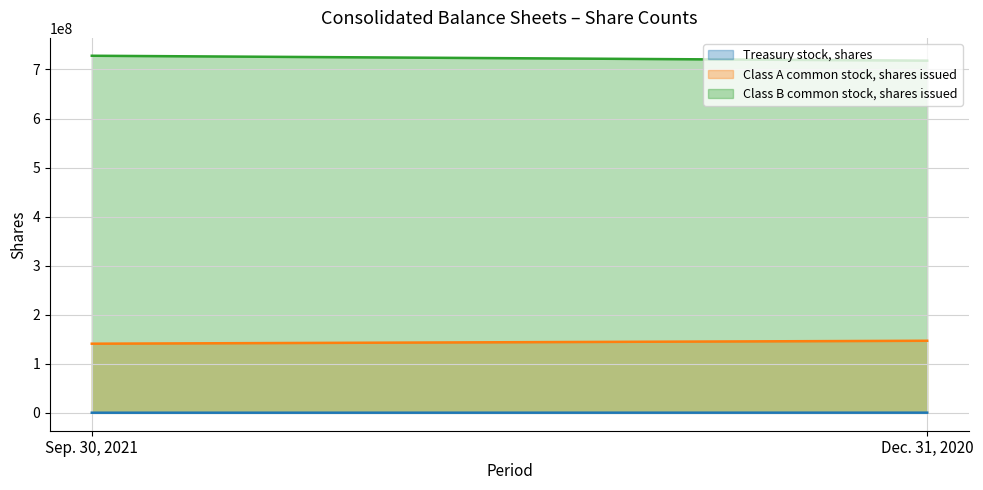

What is the difference between the Class A common stock, shares issued values at Dec. 31, 2020 and Sep. 30, 2021?

6000000